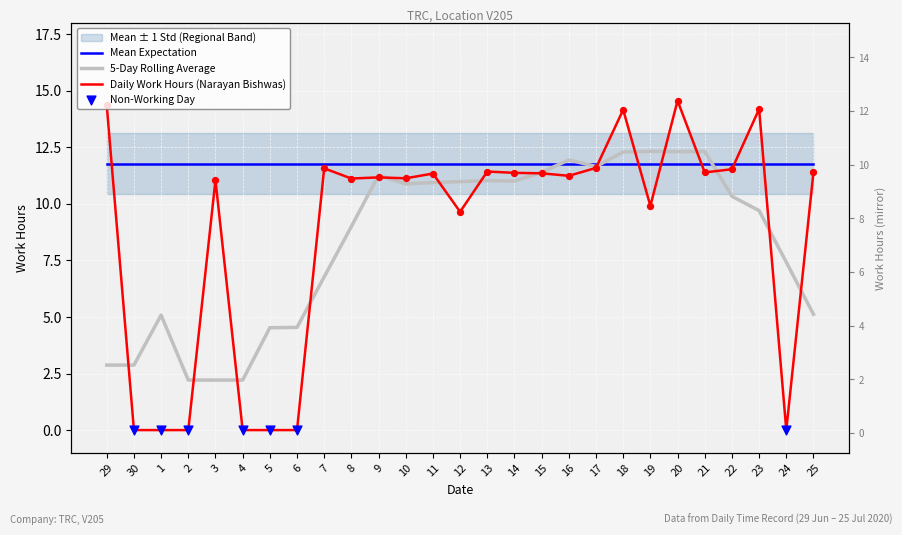

What is the change in value from 14 to 24?

-11.4